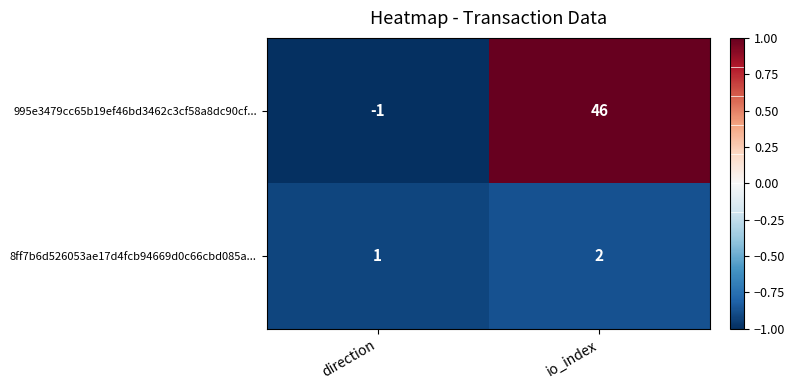

At which label does 8ff7b6d526053ae17d4fcb94669d0c66cbd085a... reach its peak?

io_index